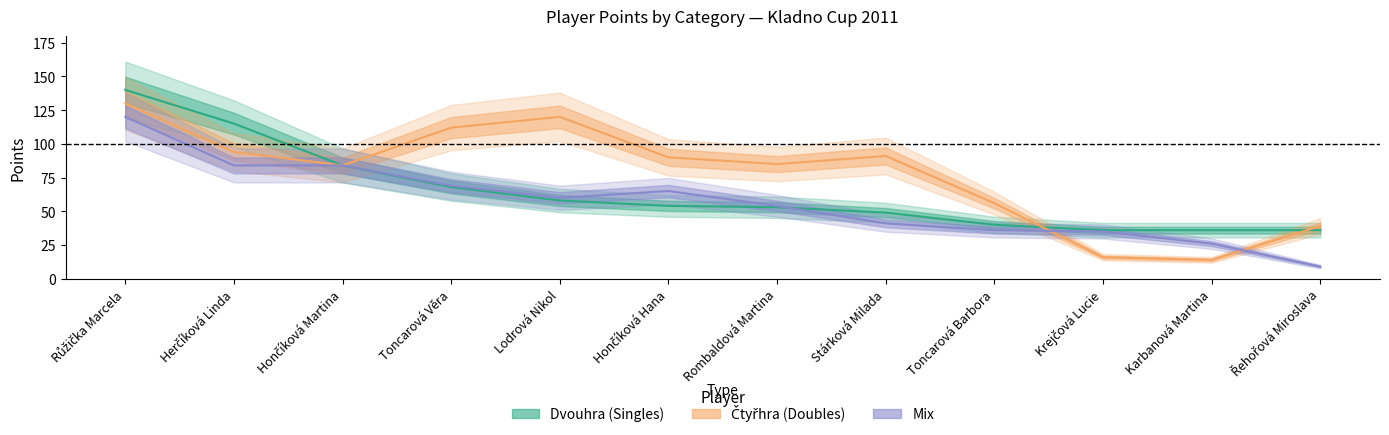

How many lines are shown in the chart?

3